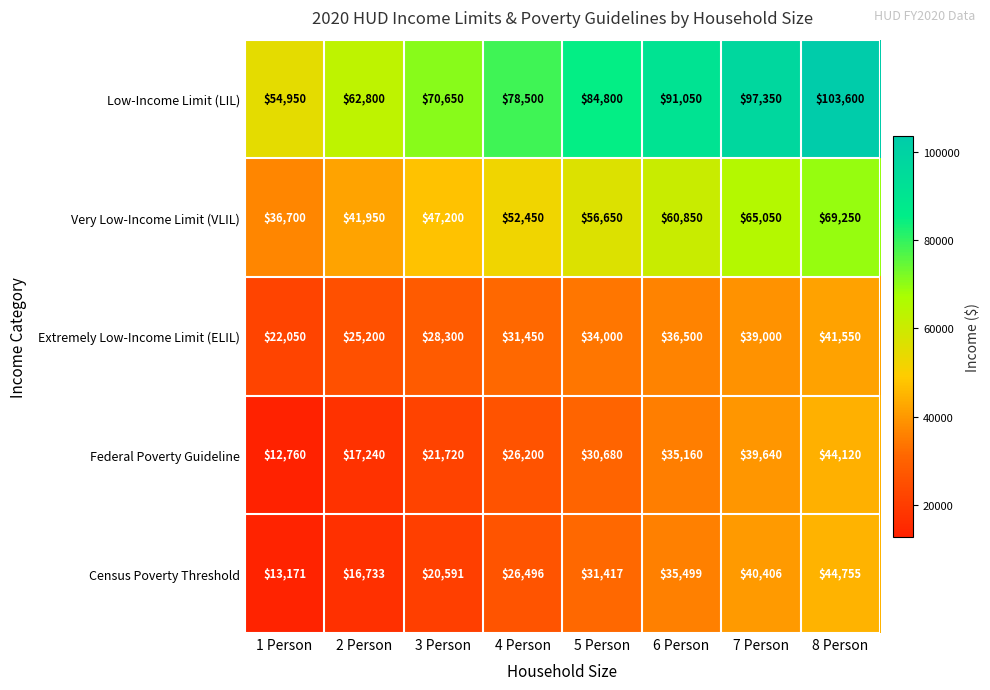

Which series changed the most between 1 Person and 4 Person?

Low-Income Limit (LIL)